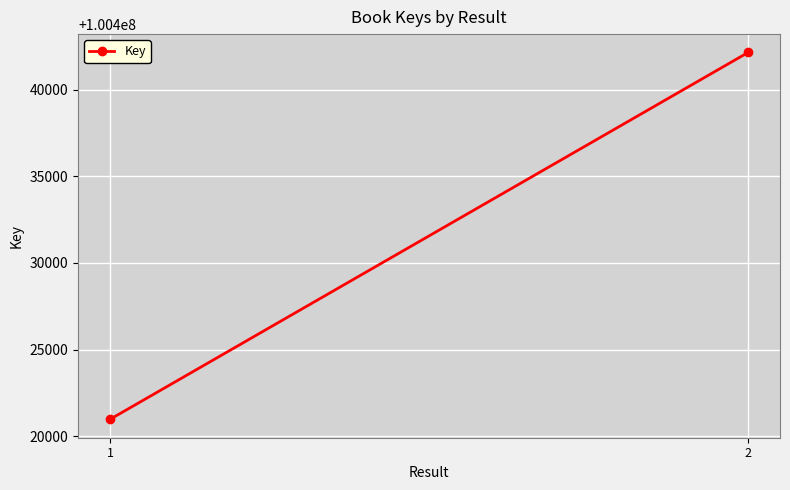

What is the smallest value displayed?

100420968